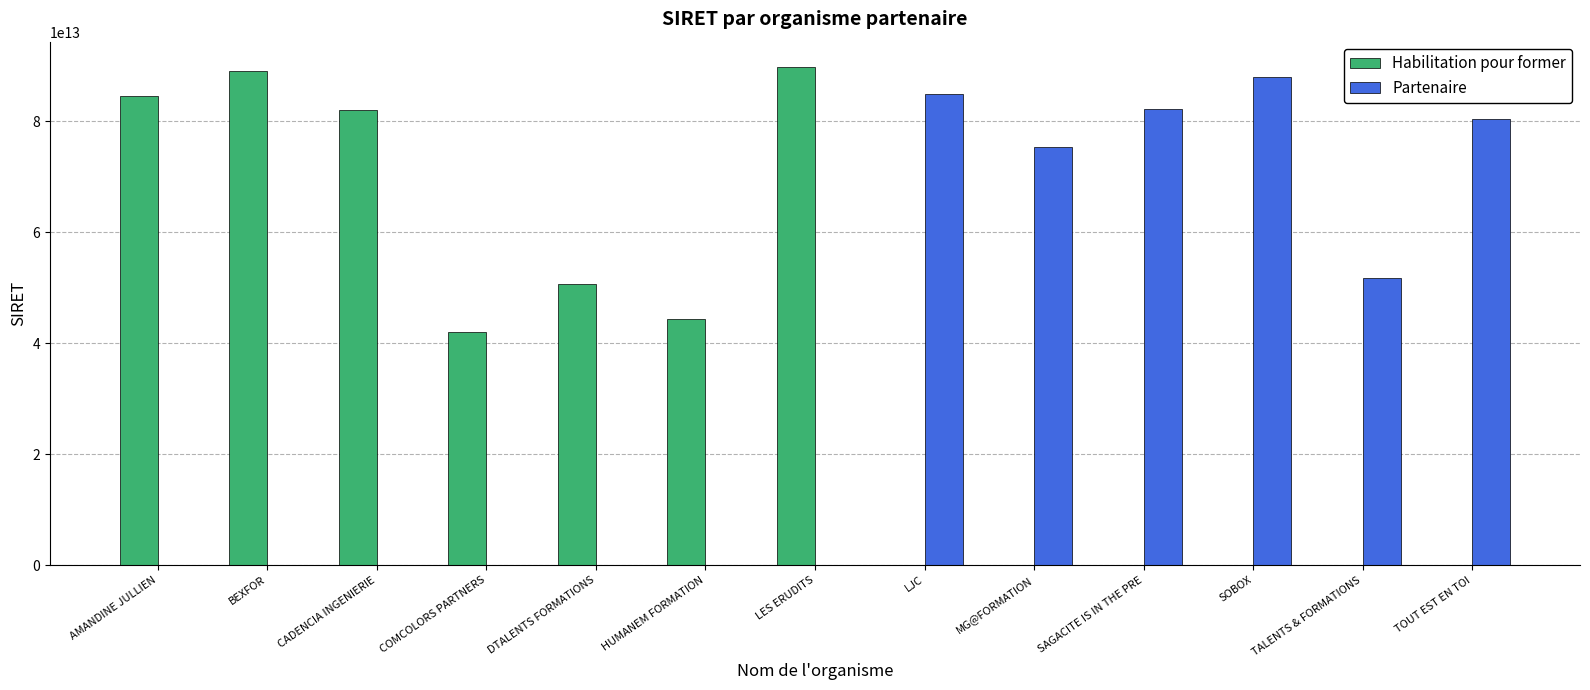

True or false: Partenaire has a value of 46575816957199 at DTALENTS FORMATIONS.

False